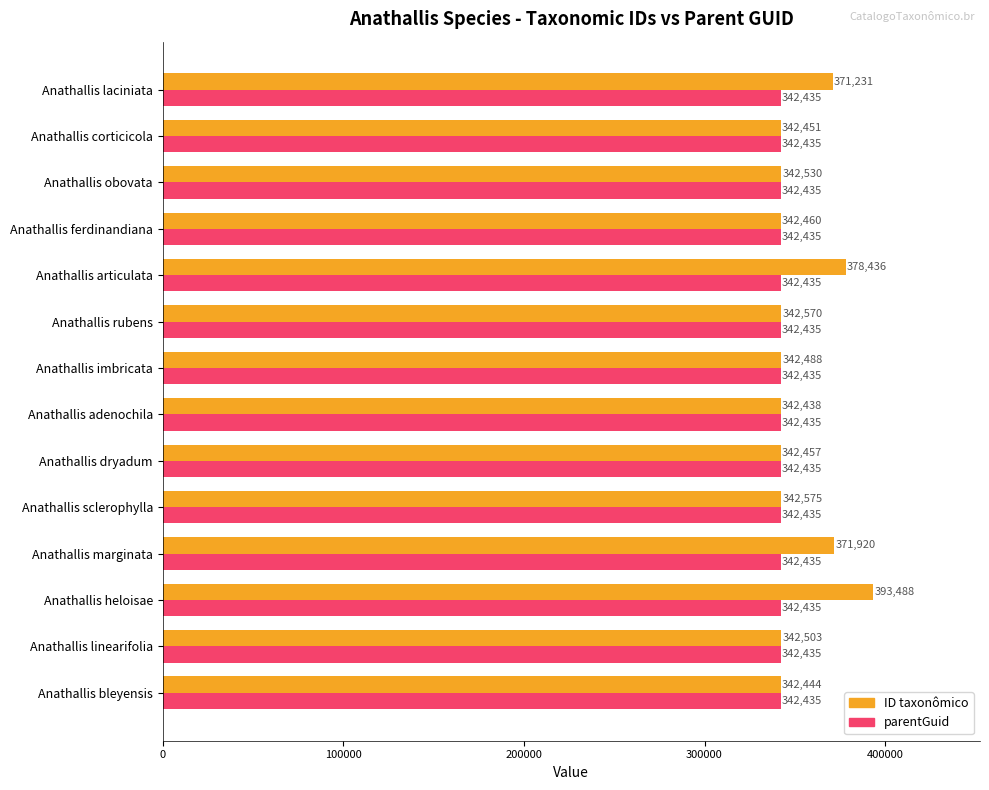

At Anathallis adenochila, list the series in order from largest to smallest.

ID taxonômico, parentGuid